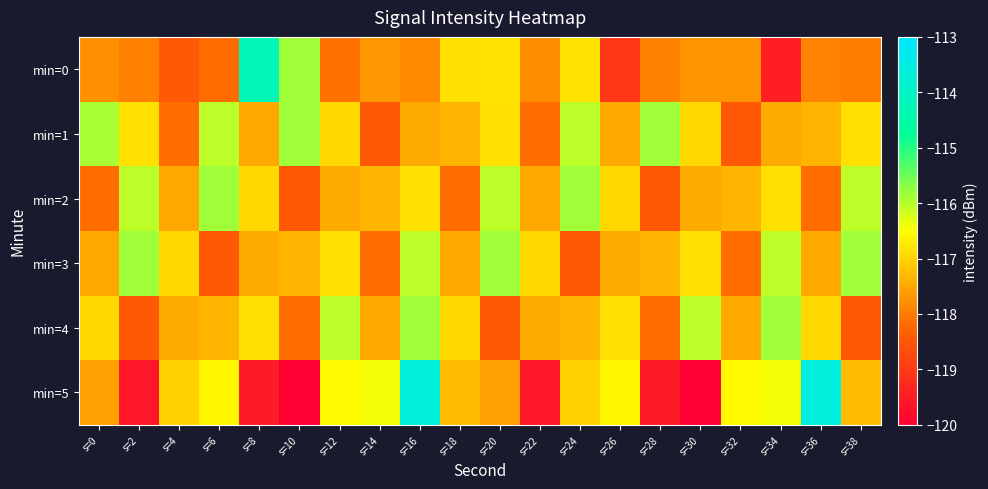

What is the total value across all series at s=0?

-703.9